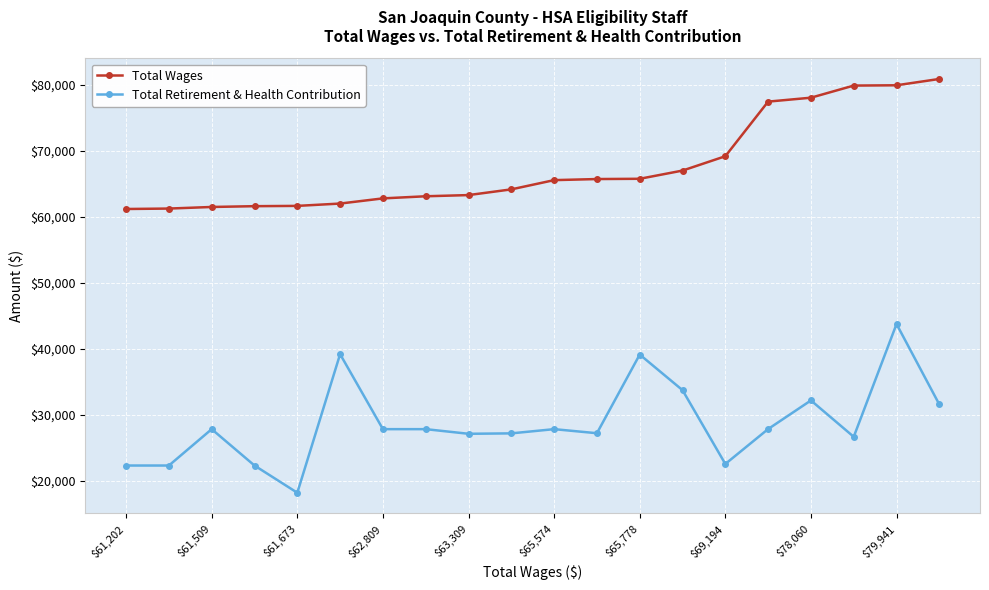

True or false: Total Retirement & Health Contribution and Total Wages intersect in this chart.

False